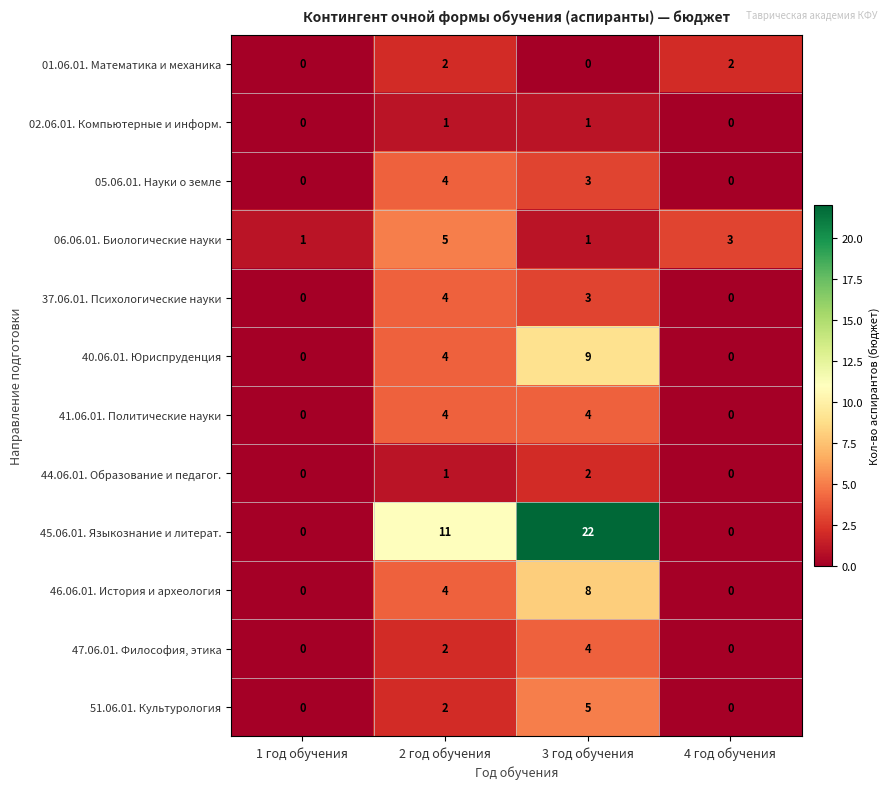

Read the 05.06.01. Науки о земле value at 2 год обучения.

4